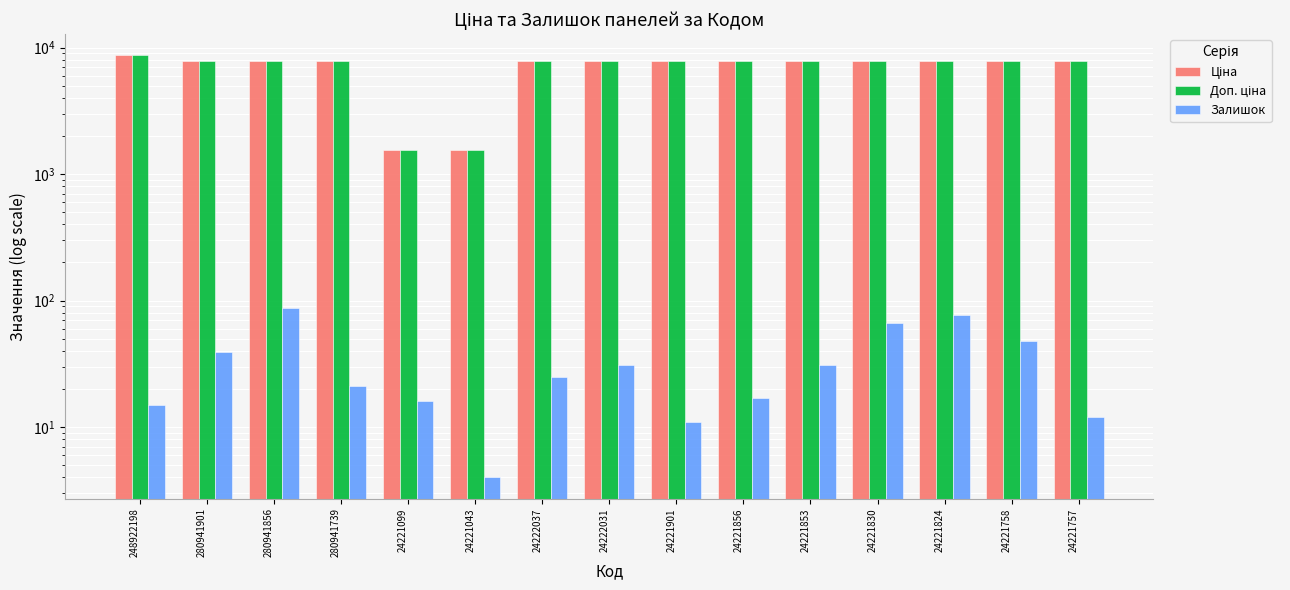

The value of Ціна at 248922198 is 8669.7. True or false?

True